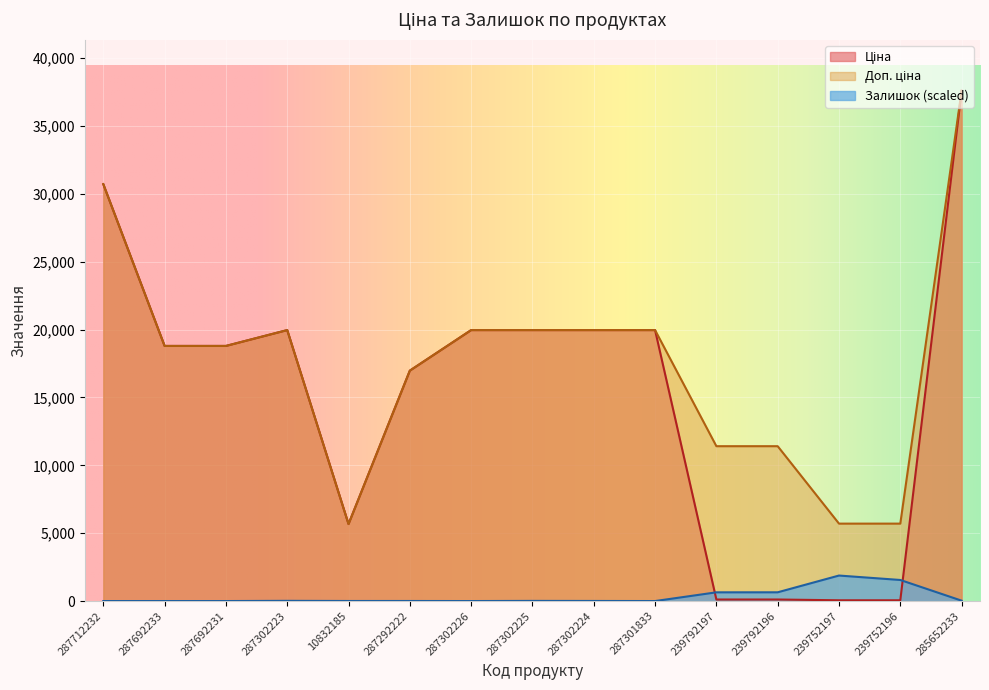

Between 287302223 and 287292222, which series saw the biggest shift?

Ціна